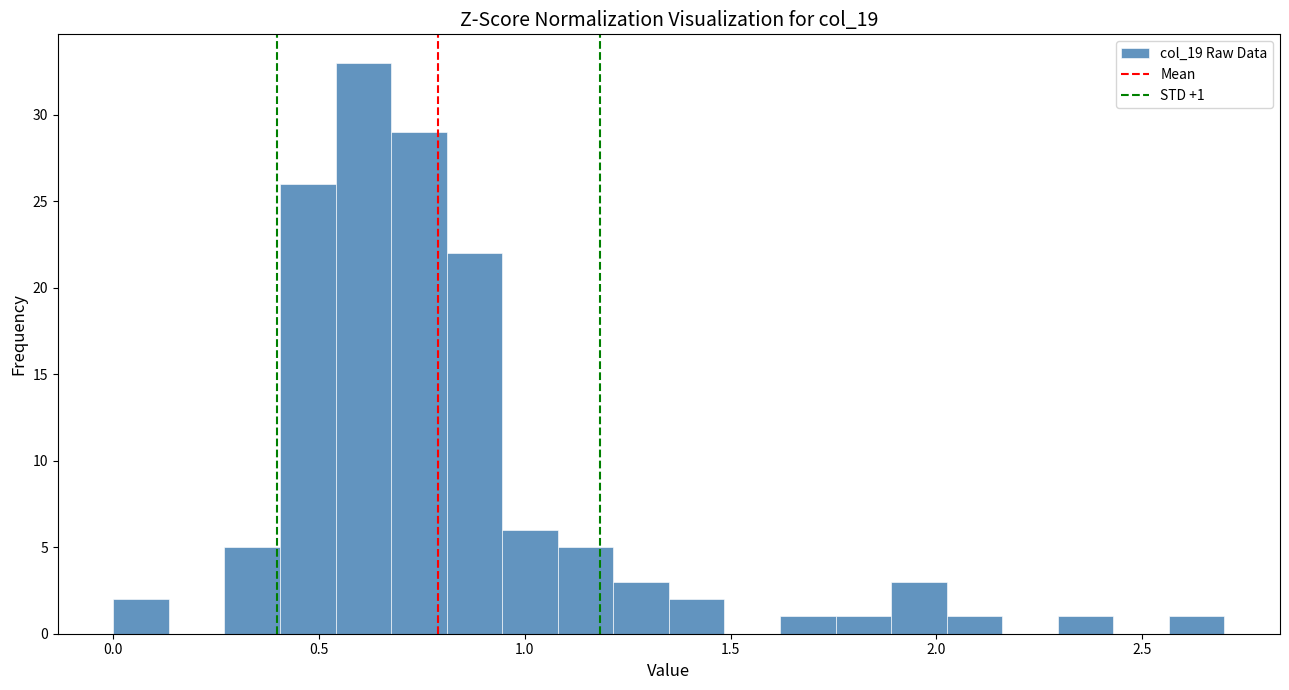

Around what value on the x-axis is the tallest bar? Give the approximate position of its centre, as read against the axis.

0.60